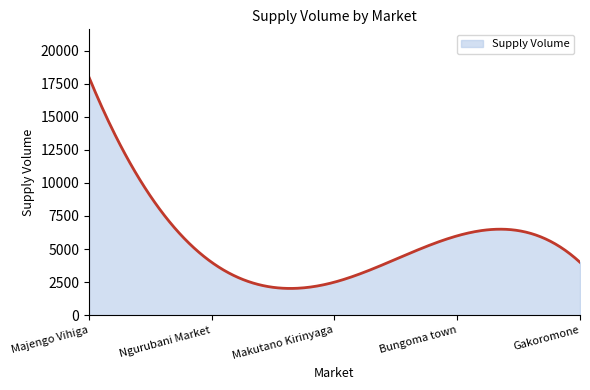

What is the difference between the maximum and minimum values?

15974.8